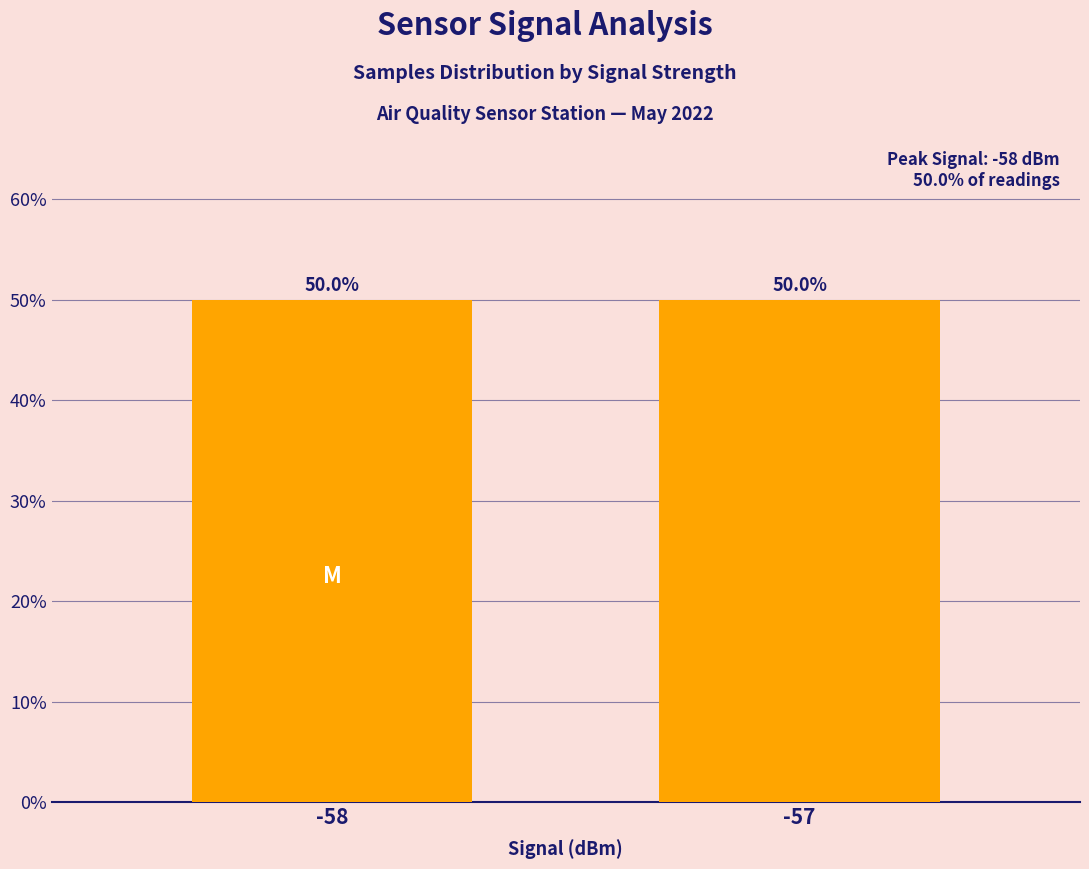

Where does the data first go above 50?

-58